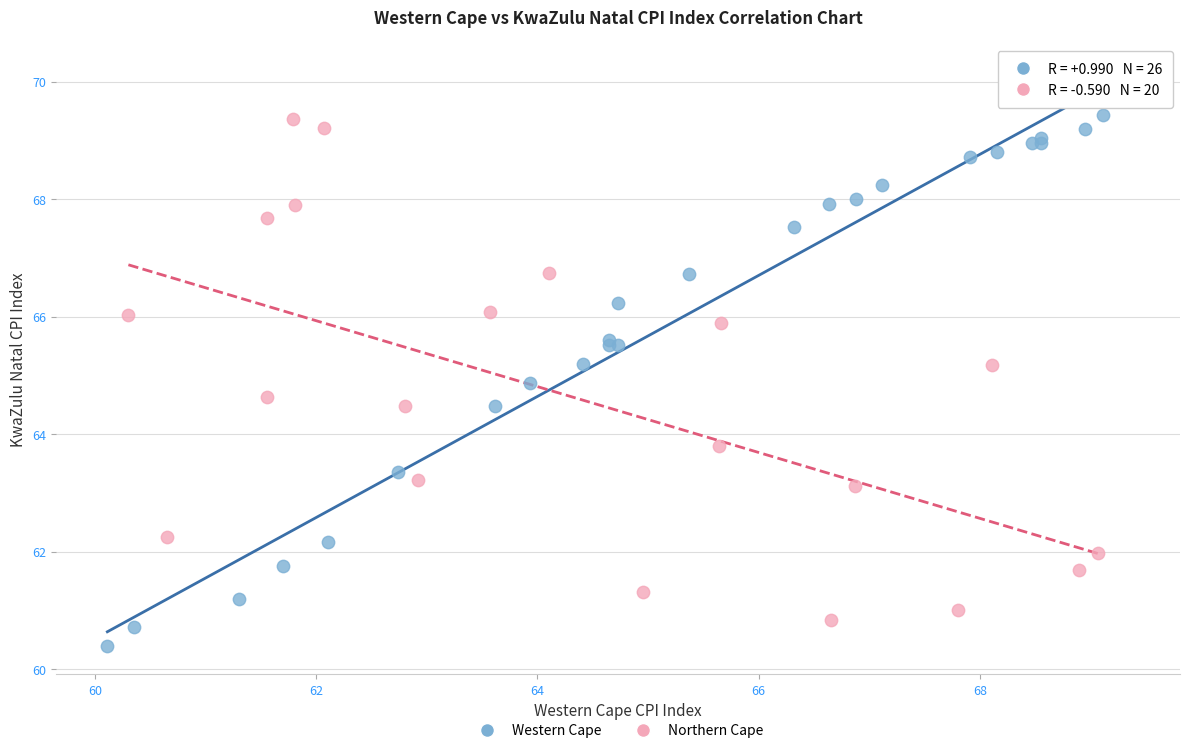

Which series has the largest Y range (max minus min)?

Western Cape